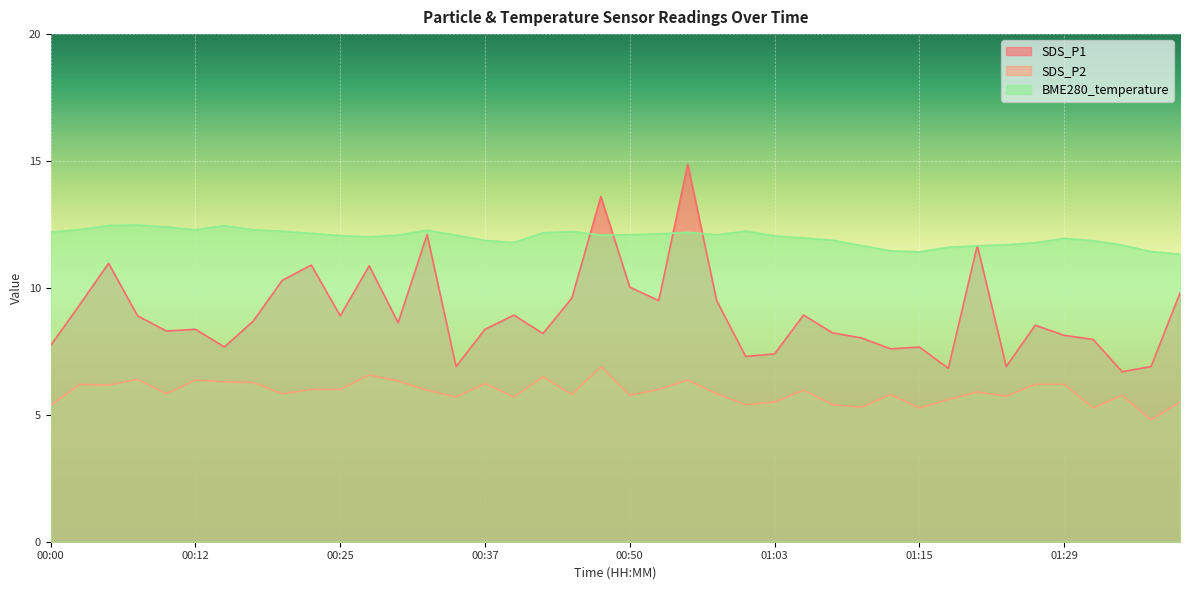

At which category is the sum across all series the highest?

00:55